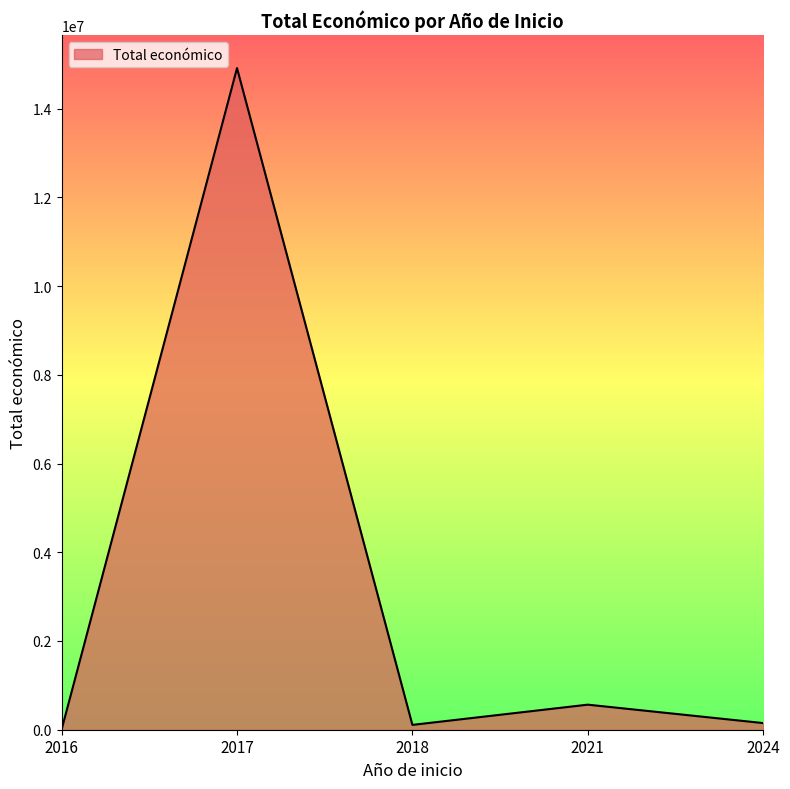

Is it true that the value at 2021 is 564758?

True